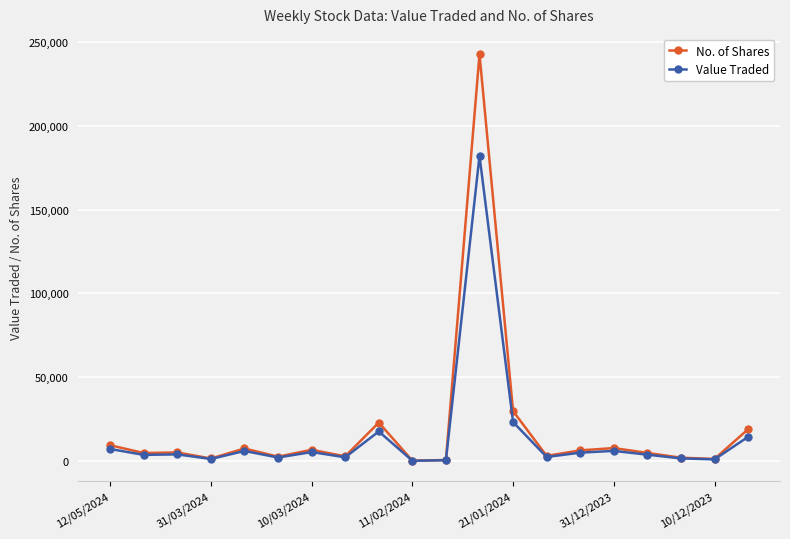

What is the highest value of the No. of Shares series?

242786